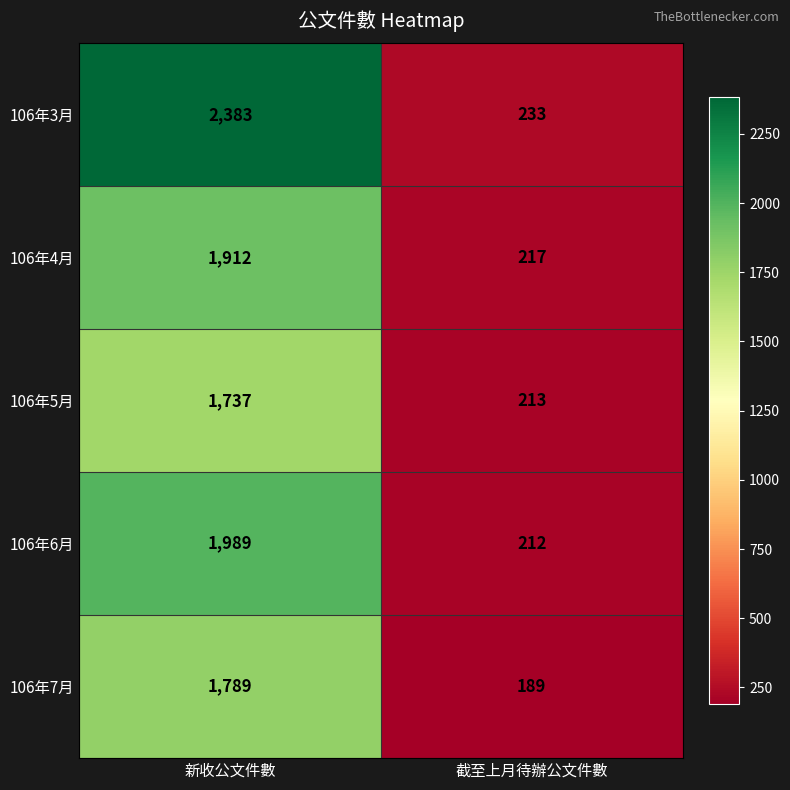

At 新收公文件數, list the series in order from smallest to largest.

106年5月, 106年7月, 106年4月, 106年6月, 106年3月